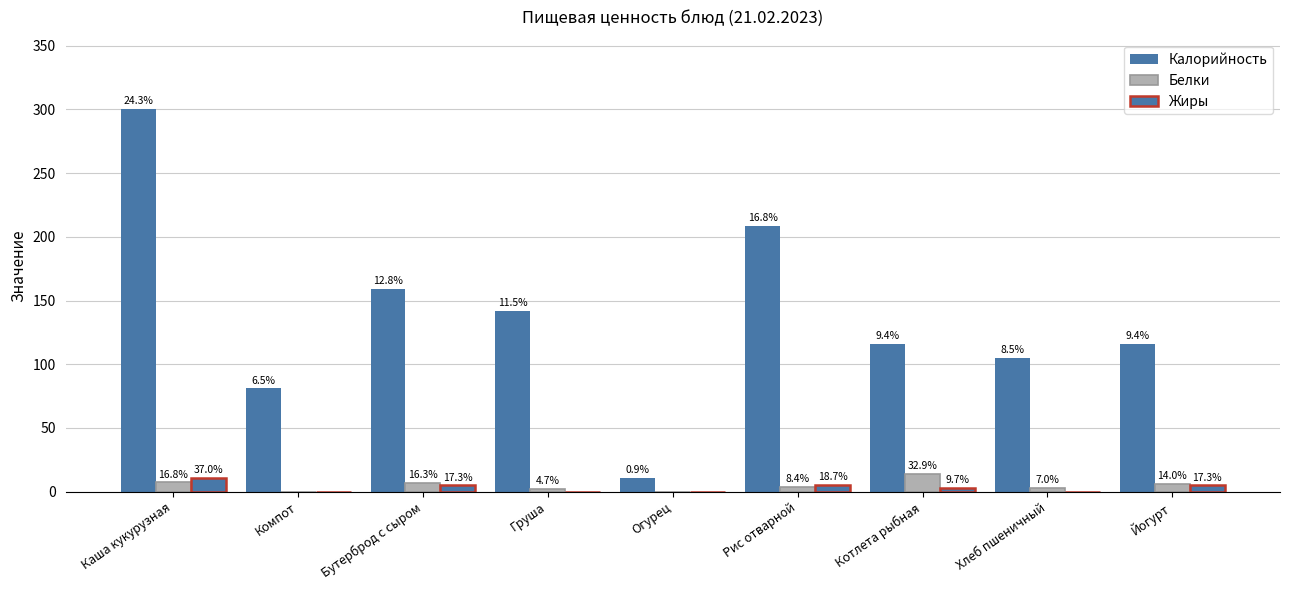

What is the difference between the maximum and minimum values in the Белки series?

14.1